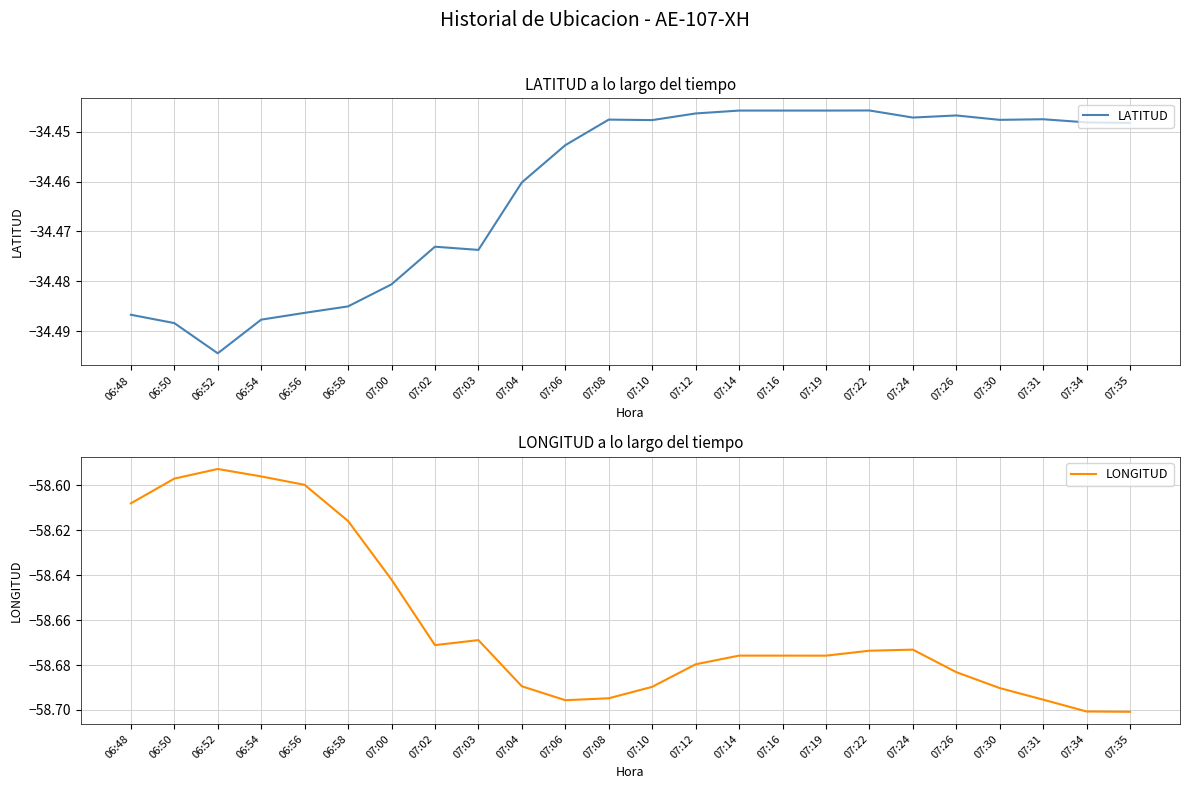

Which category has the lowest value in the LONGITUD series?

07:35